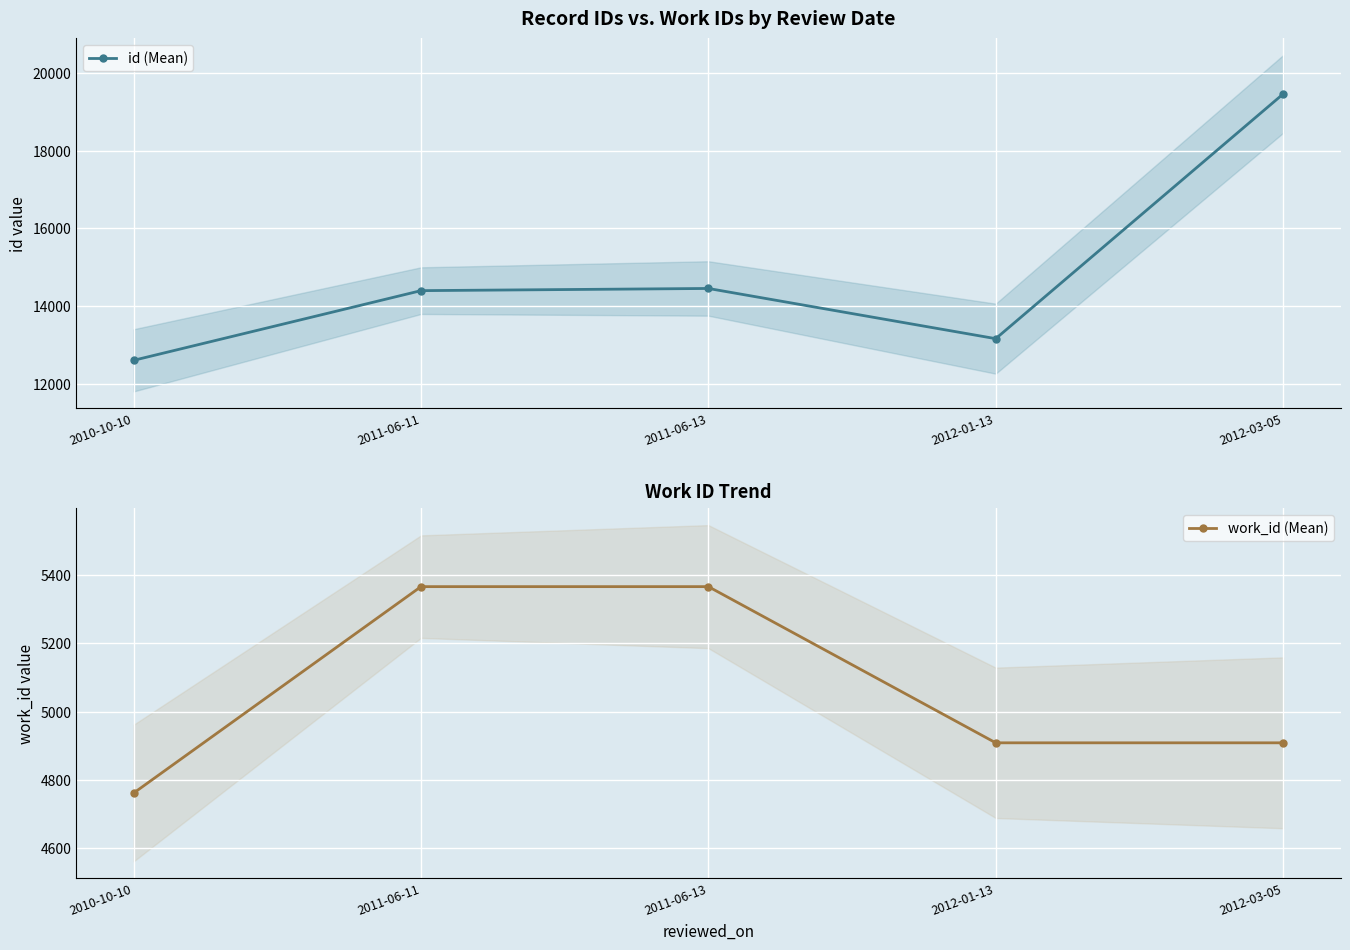

How many work_id (Mean) values are between 4909 and 5366?

4